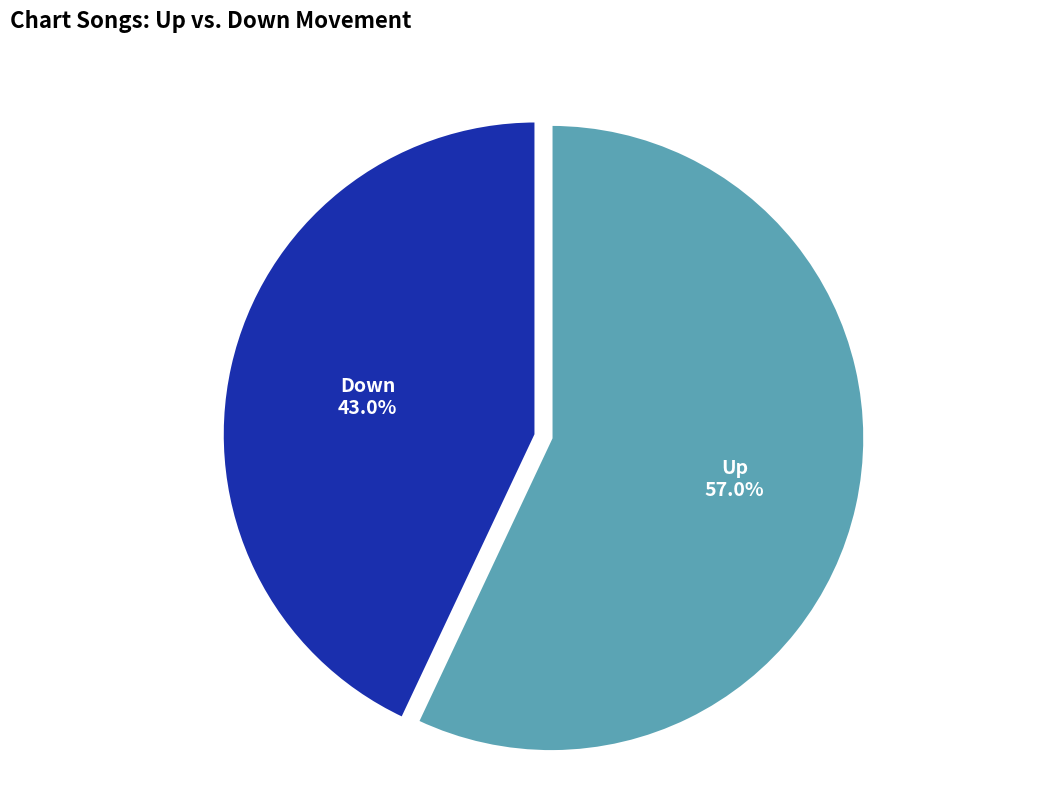

To the nearest percent, what is the average slice percentage?

50%